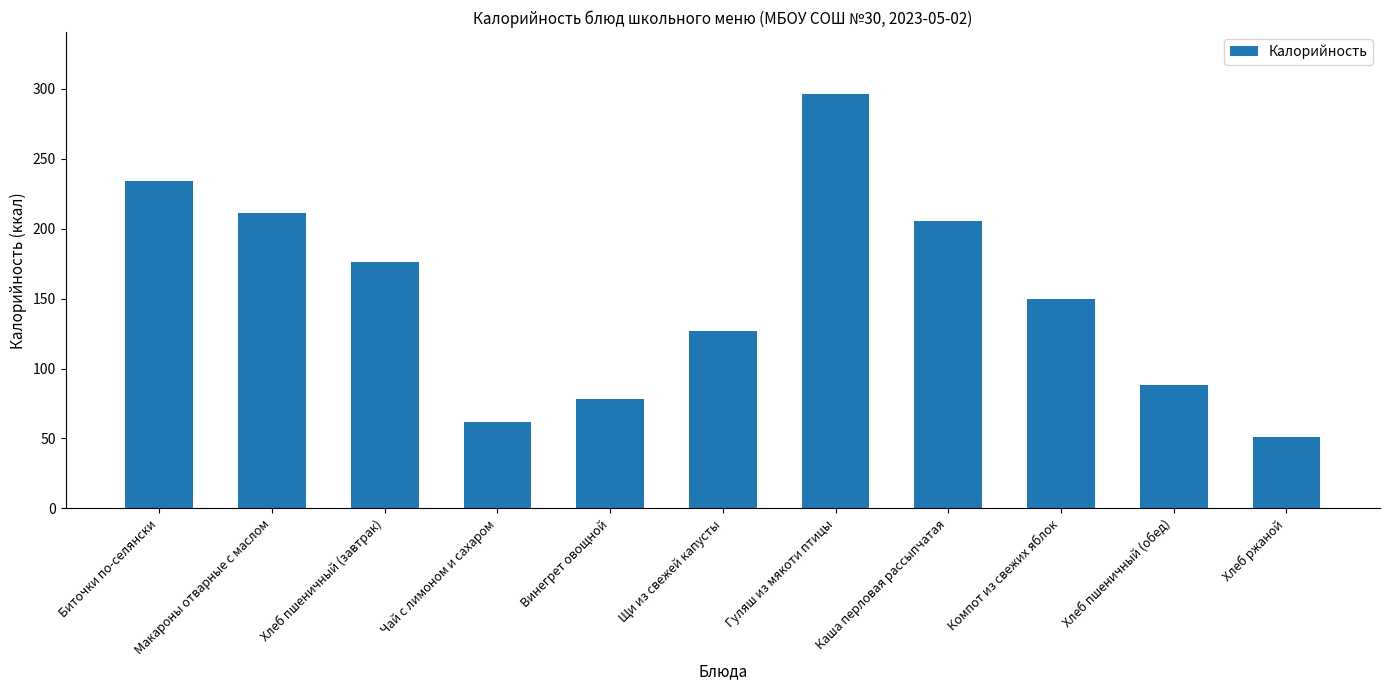

Rank the categories by value from lowest to highest.

Хлеб ржаной, Чай с лимоном и сахаром, Винегрет овощной, Хлеб пшеничный (обед), Щи из свежей капусты, Компот из свежих яблок, Хлеб пшеничный (завтрак), Каша перловая рассыпчатая, Макароны отварные с маслом, Биточки по-селянски, Гуляш из мякоти птицы